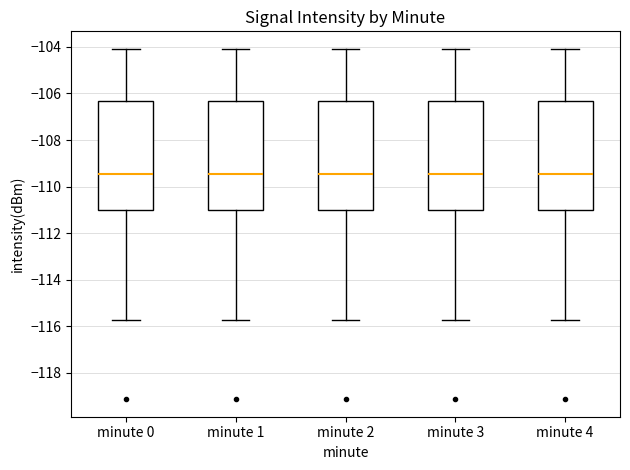

Where is the lower edge of the box for minute 4 on the y-axis? The values are not printed on the chart, so give them approximately, as read against the axis.

-111.0